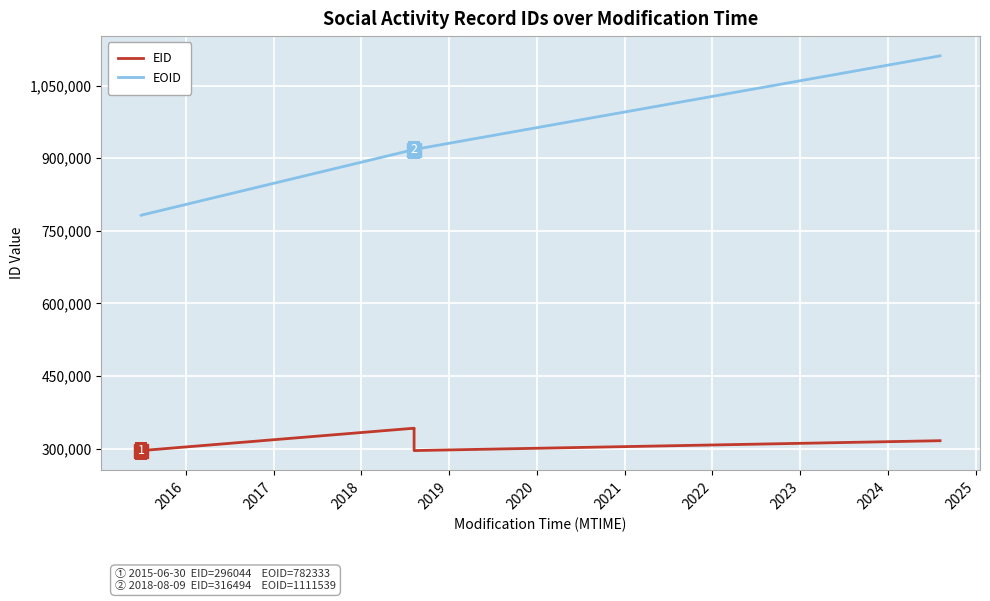

What is the difference between the maximum and minimum values in the EOID series?

329206